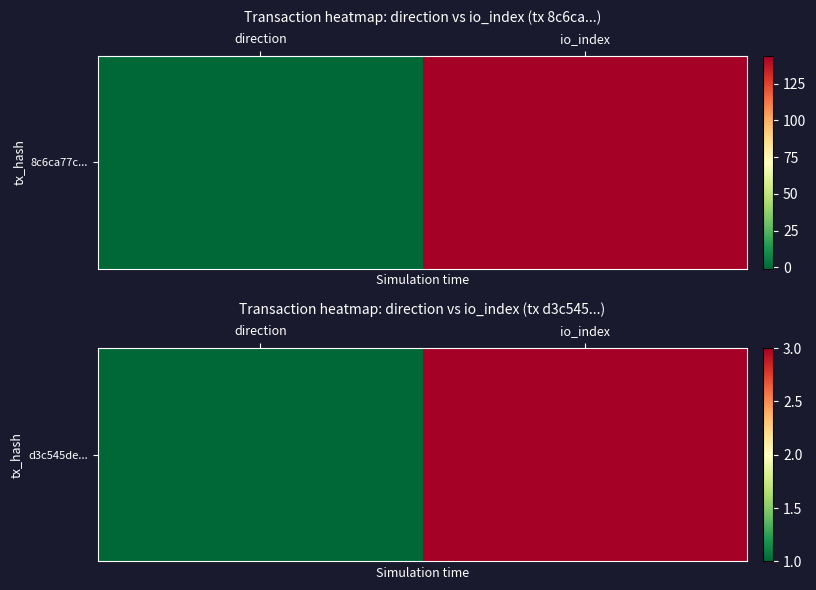

The chart shows a value of 3 at io_index. True or false?

True